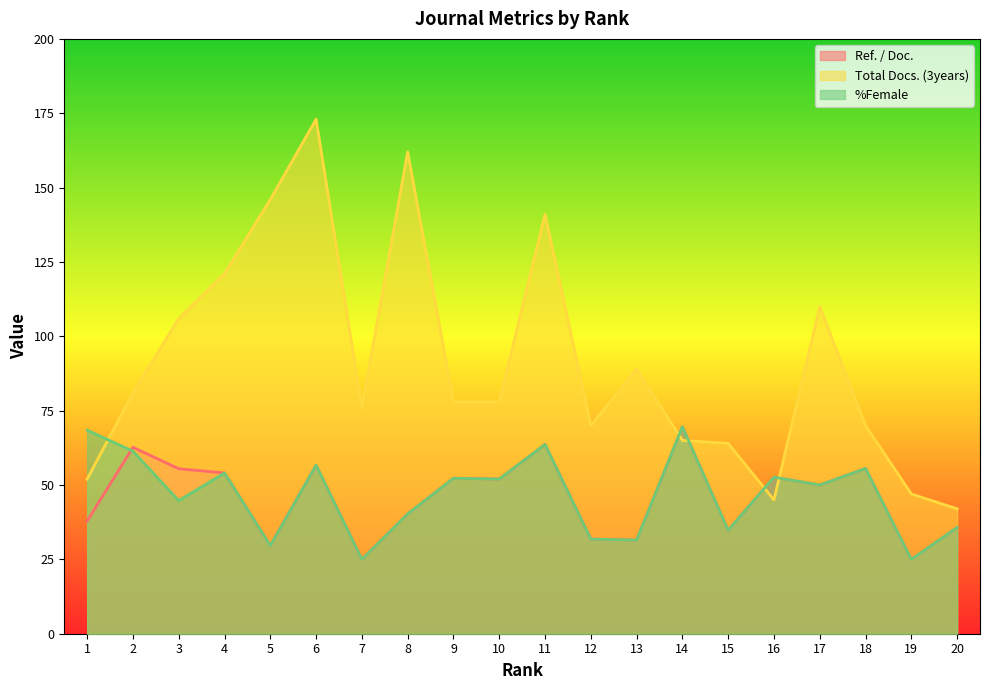

How many series are shown in this chart?

3